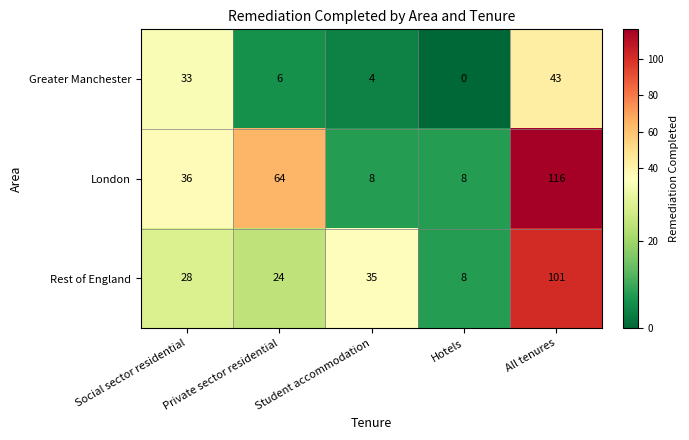

What is the total value across all series at Private sector residential?

94